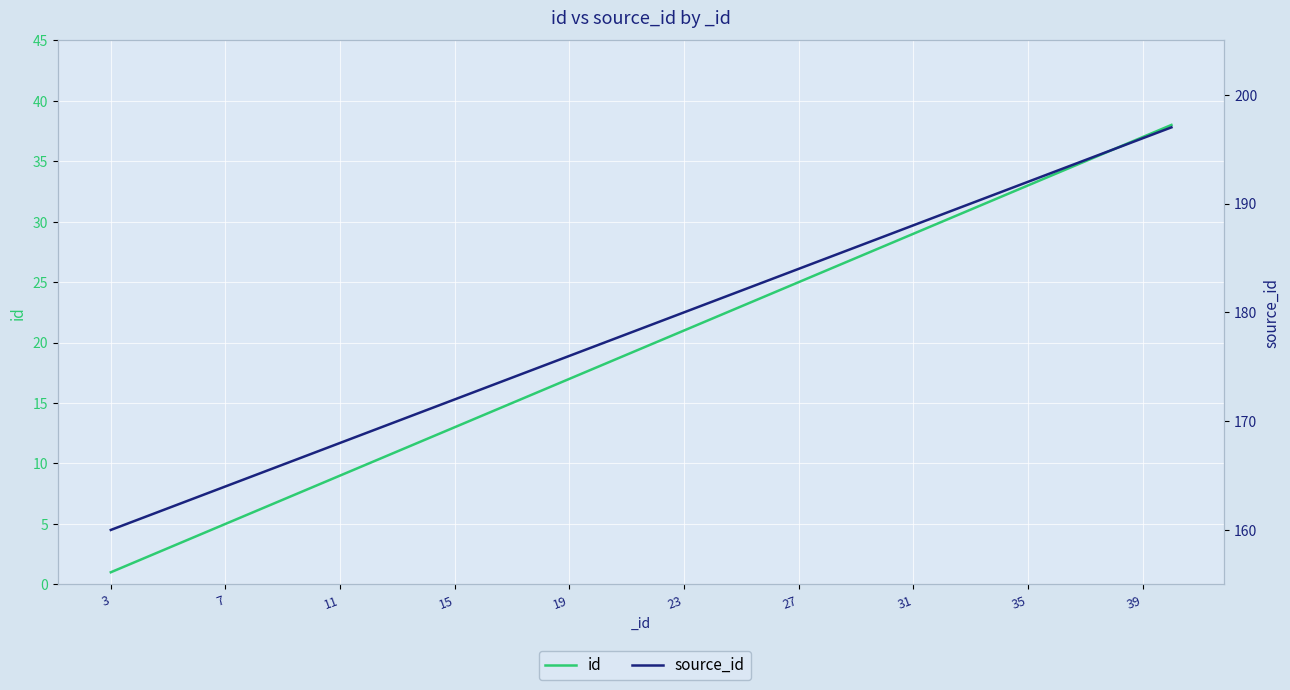

Is the value of source_id at 23 greater than the value of id at 10?

Yes